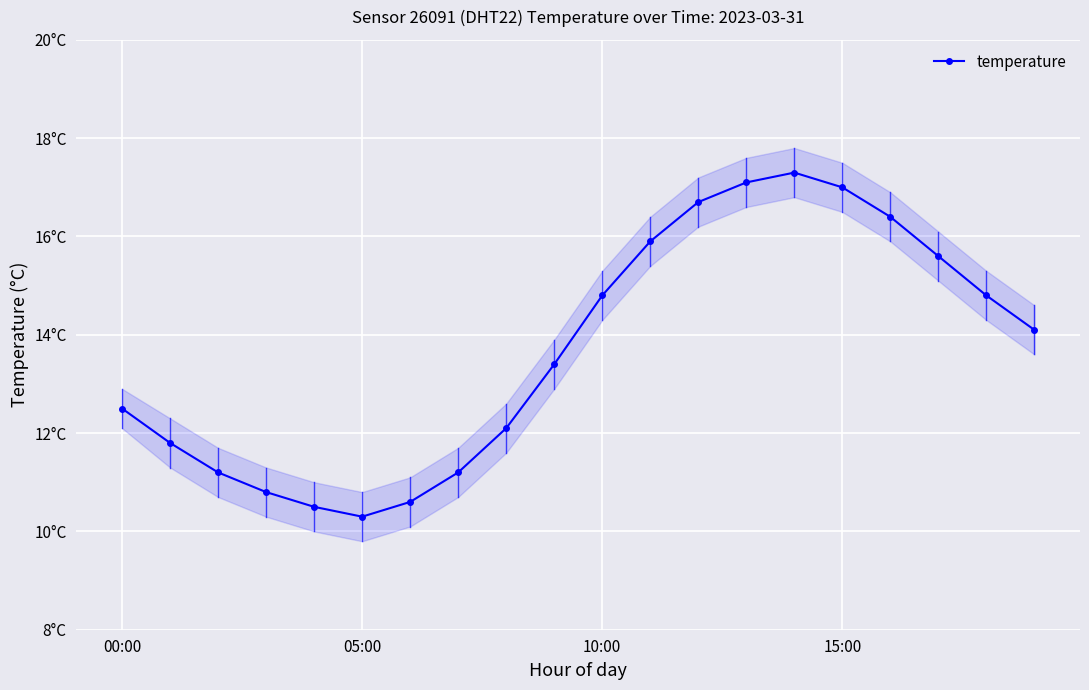

How many points are higher than both their immediate neighbors (excluding endpoints)?

1